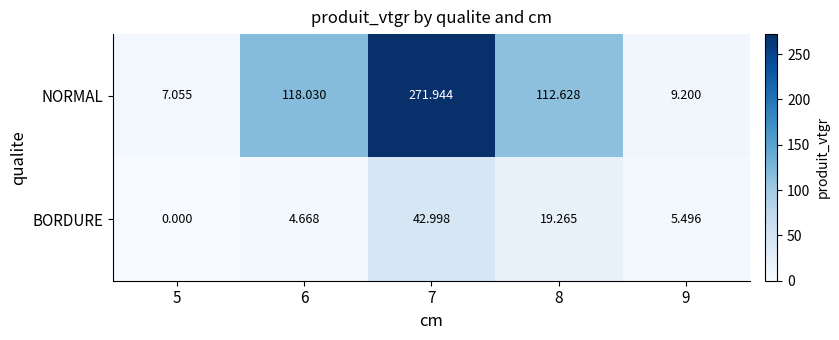

Rank the series by their average value, from highest to lowest.

NORMAL, BORDURE